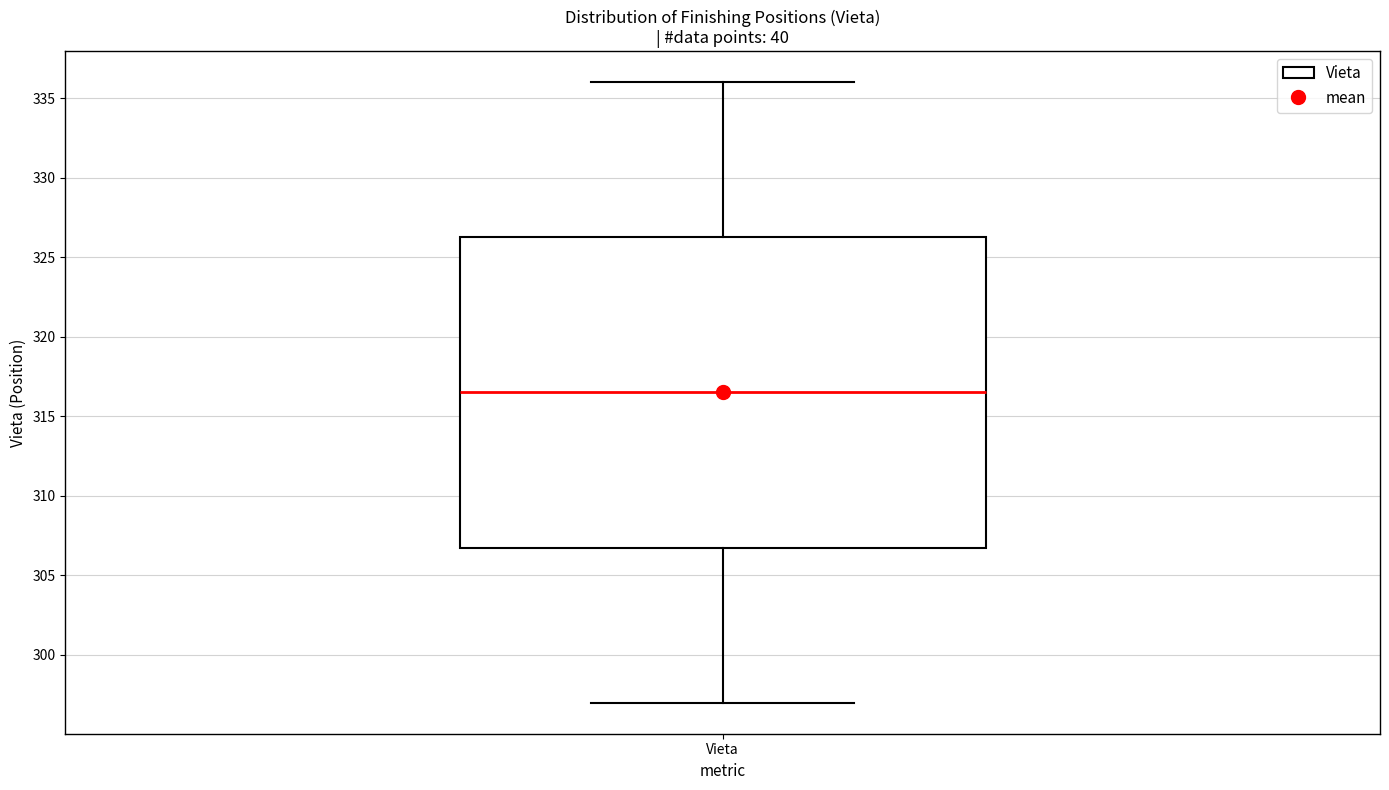

Read this box plot against the y-axis: the position of the median line, the range covered by the box, and the ends of both whiskers. The values are not printed on the chart, so give them approximately, as read against the axis.

median 316.5, box 307.0 to 326.5, whiskers 297.0 to 336.0